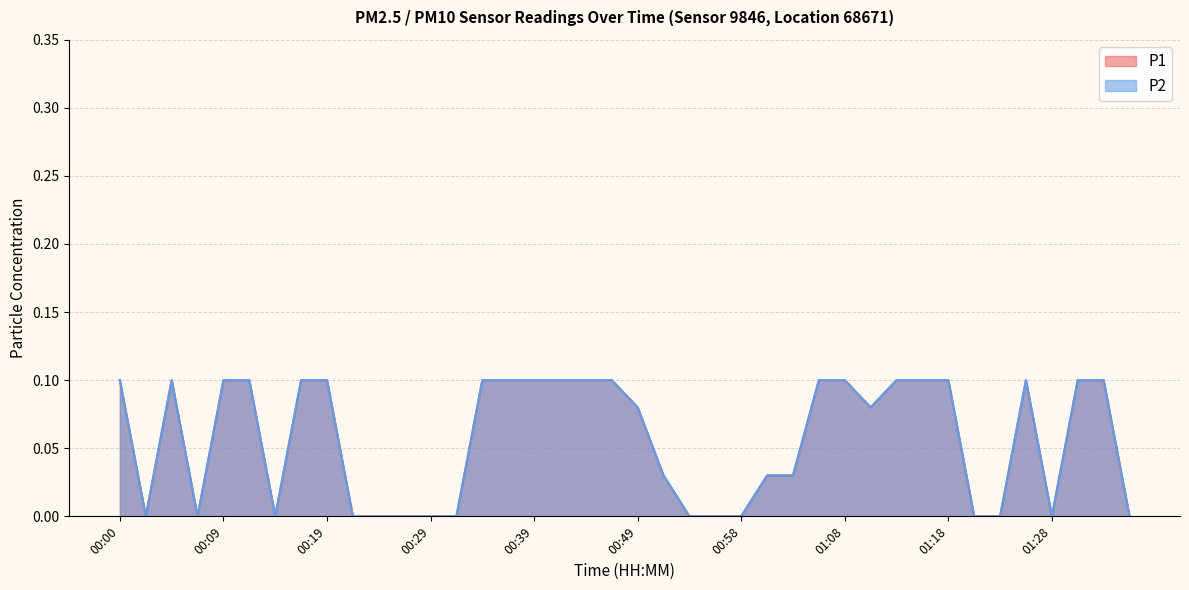

Reading left to right, what are all the values shown in this chart?

P1: 00:00=0.1	00:02=0.0	00:05=0.1	00:07=0.0	00:09=0.1	00:12=0.1	00:14=0.0	00:17=0.1	00:19=0.1	00:22=0.0	00:24=0.0	00:27=0.0	00:29=0.0	00:31=0.0	00:34=0.1	00:36=0.1	00:39=0.1	00:41=0.1	00:44=0.1	00:46=0.1	00:49=0.1	00:51=0.0	00:54=0.0	00:56=0.0	00:58=0.0	01:01=0.0	01:03=0.0	01:06=0.1	01:08=0.1	01:11=0.1	01:13=0.1	01:16=0.1	01:18=0.1	01:21=0.0	01:23=0.0	01:26=0.1	01:28=0.0	01:31=0.1	01:33=0.1	01:36=0.0
P2: 00:00=0.1	00:02=0.0	00:05=0.1	00:07=0.0	00:09=0.1	00:12=0.1	00:14=0.0	00:17=0.1	00:19=0.1	00:22=0.0	00:24=0.0	00:27=0.0	00:29=0.0	00:31=0.0	00:34=0.1	00:36=0.1	00:39=0.1	00:41=0.1	00:44=0.1	00:46=0.1	00:49=0.1	00:51=0.0	00:54=0.0	00:56=0.0	00:58=0.0	01:01=0.0	01:03=0.0	01:06=0.1	01:08=0.1	01:11=0.1	01:13=0.1	01:16=0.1	01:18=0.1	01:21=0.0	01:23=0.0	01:26=0.1	01:28=0.0	01:31=0.1	01:33=0.1	01:36=0.0